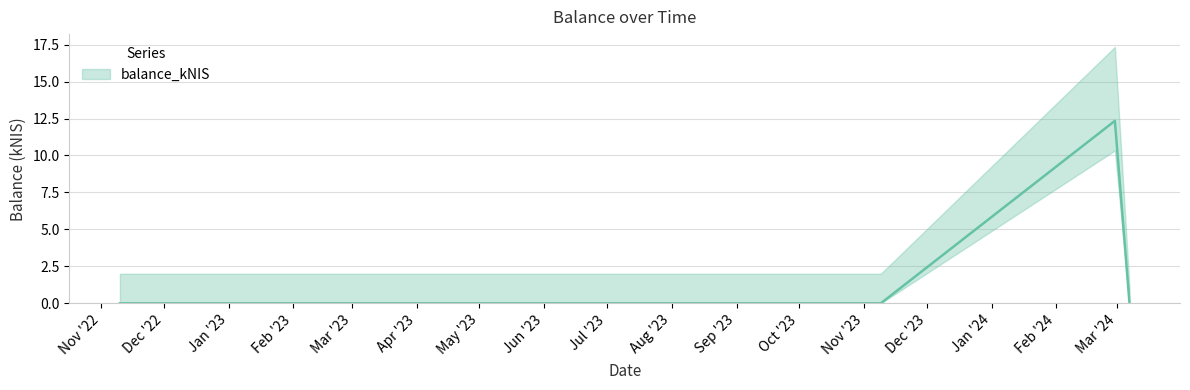

Which category has the lowest value across all series?

2022-11-10